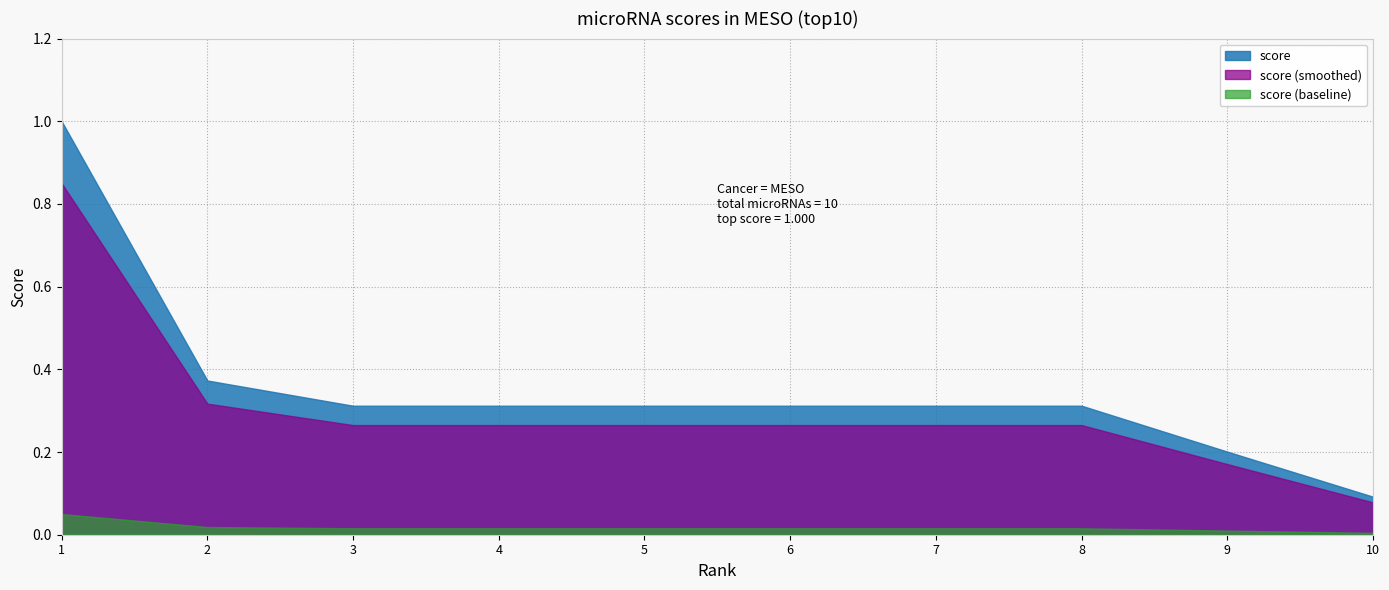

Reading left to right, list all the values displayed in this chart.

1=1.0	2=0.4	3=0.3	4=0.3	5=0.3	6=0.3	7=0.3	8=0.3	9=0.2	10=0.1